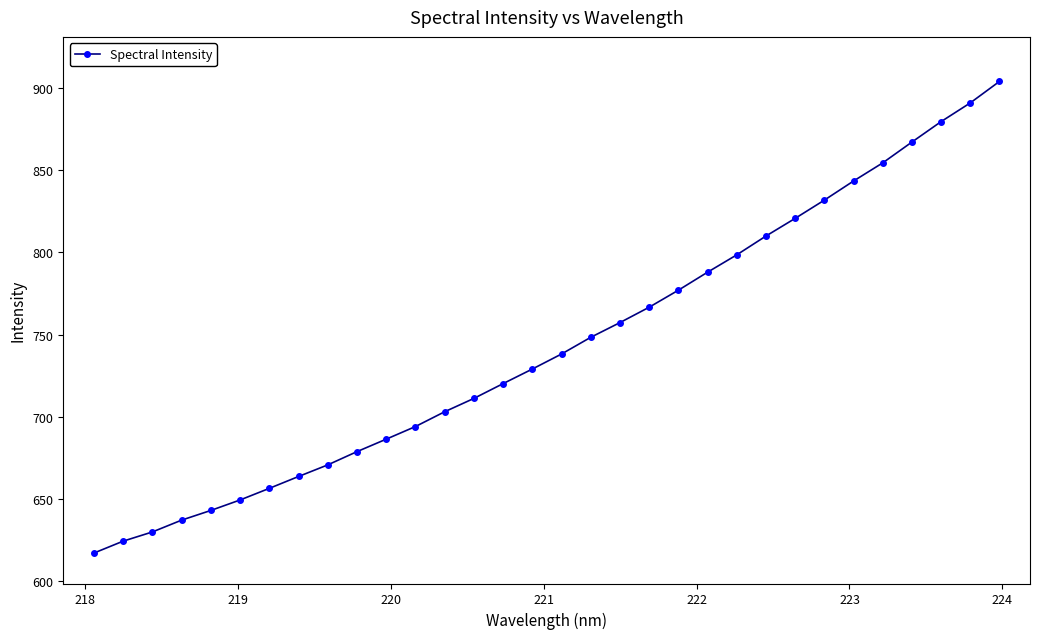

What is the value of the 30th point from the left?

879.6